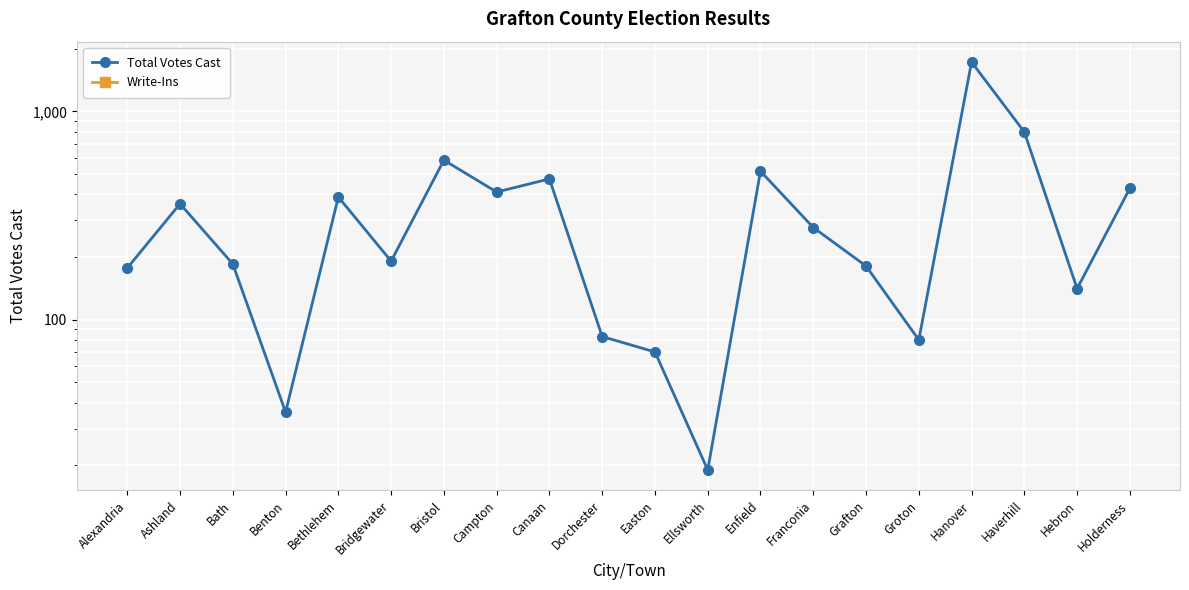

True or false: Write-Ins has more than 0 points higher than both neighbors.

False